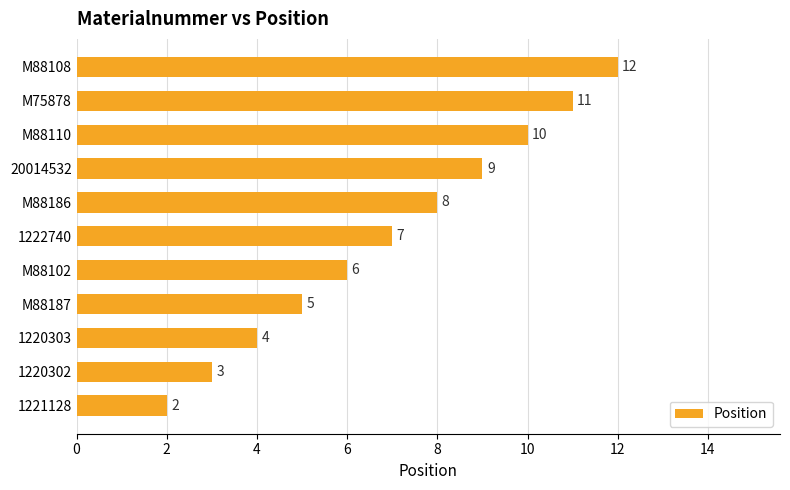

Between 1220303 and M88110, which is larger?

M88110